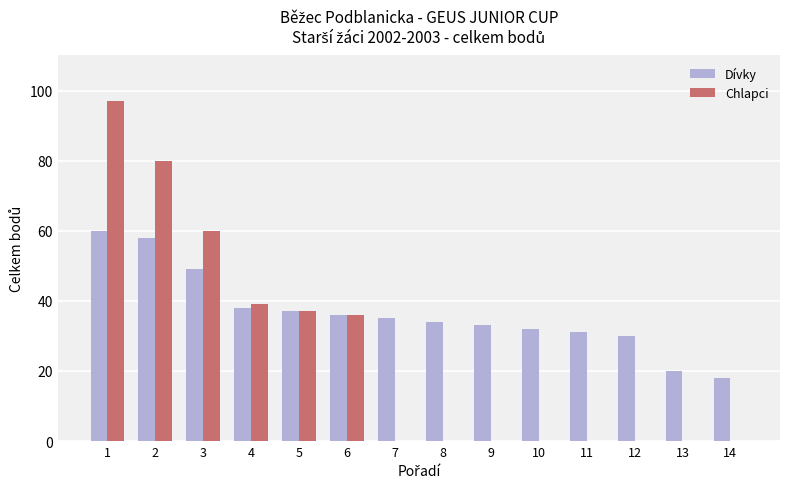

Reading left to right, what are all the values shown in this chart?

Dívky: 60	58	49	38	37	36	35	34	33	32	31	30	20	18
Chlapci: 97	80	60	39	37	36	0	0	0	0	0	0	0	0